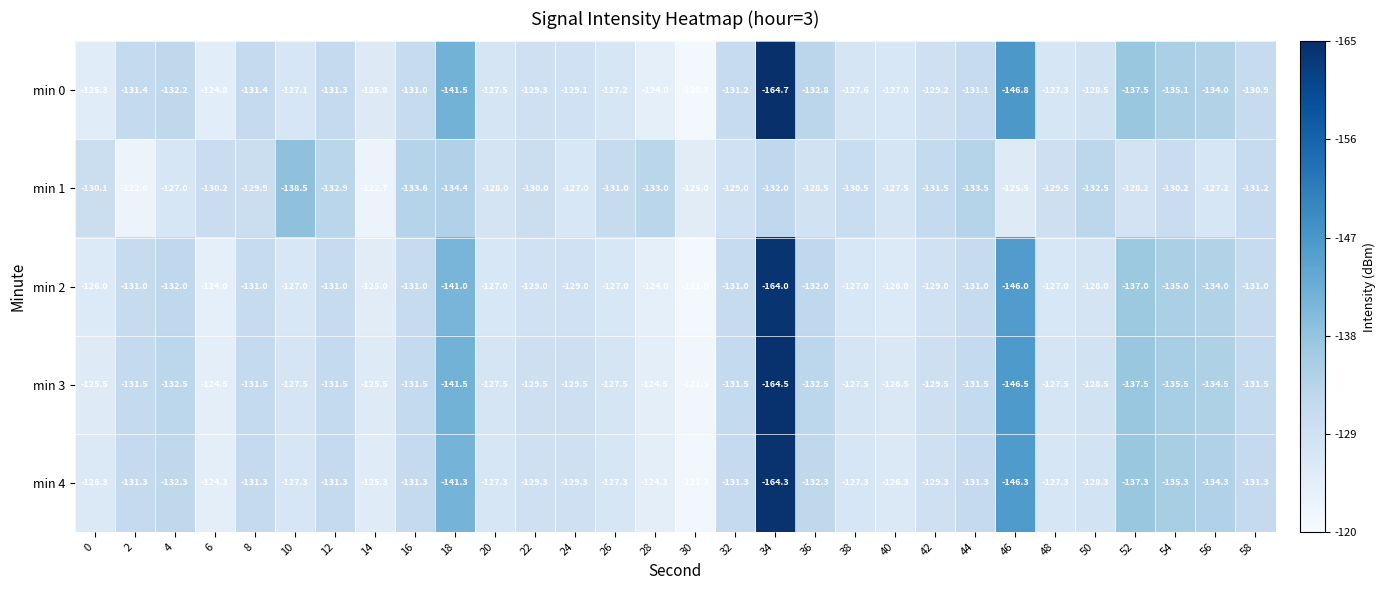

What is the total value across all series at 58?

-655.9